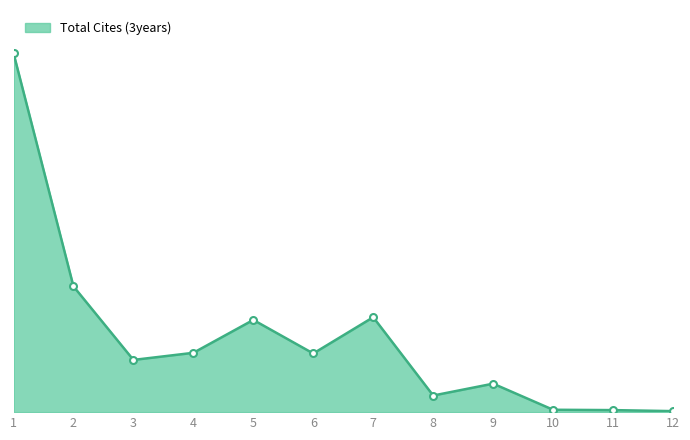

The value at 6 is 173. True or false?

True